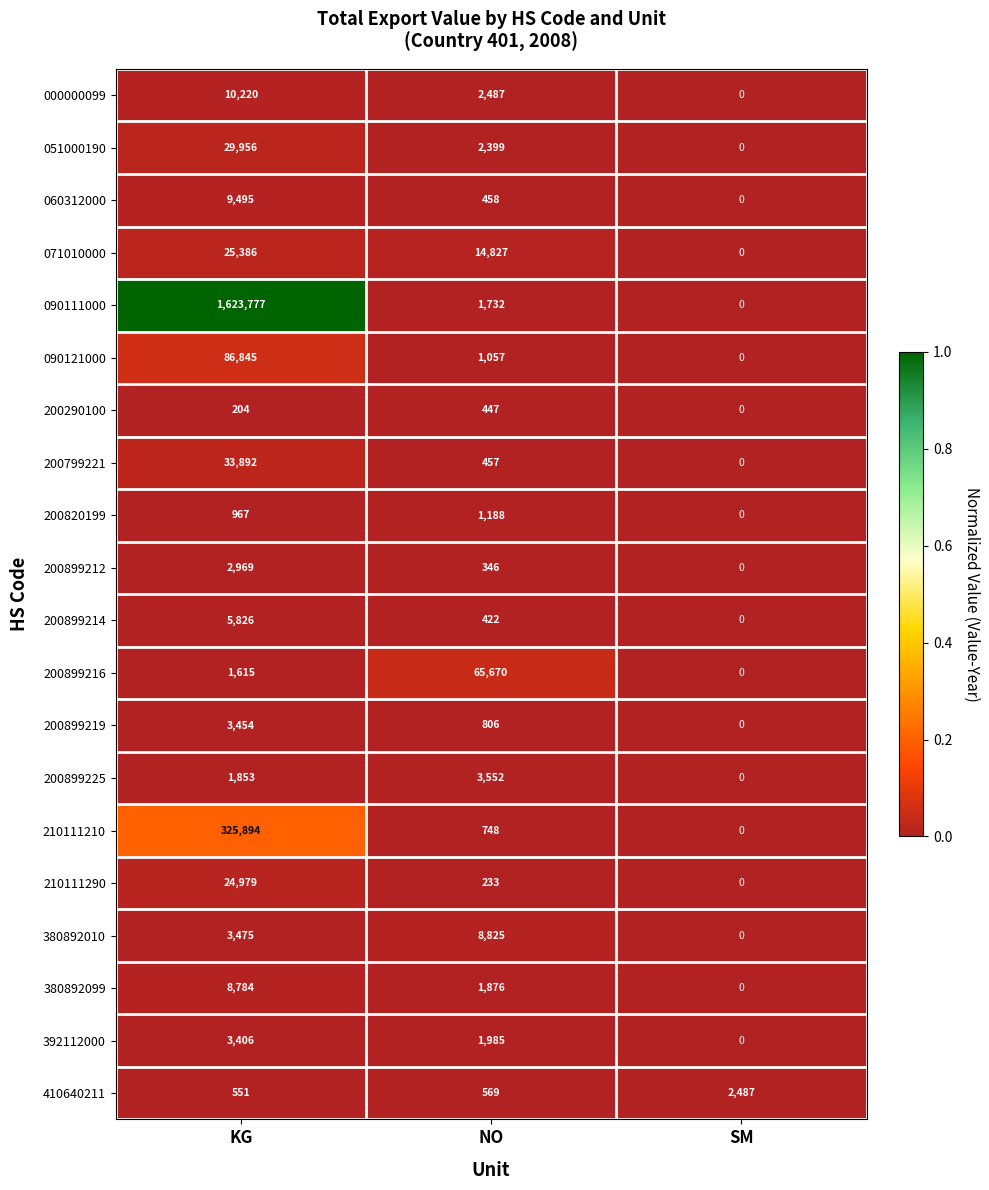

Which series has the largest total across all categories?

090111000